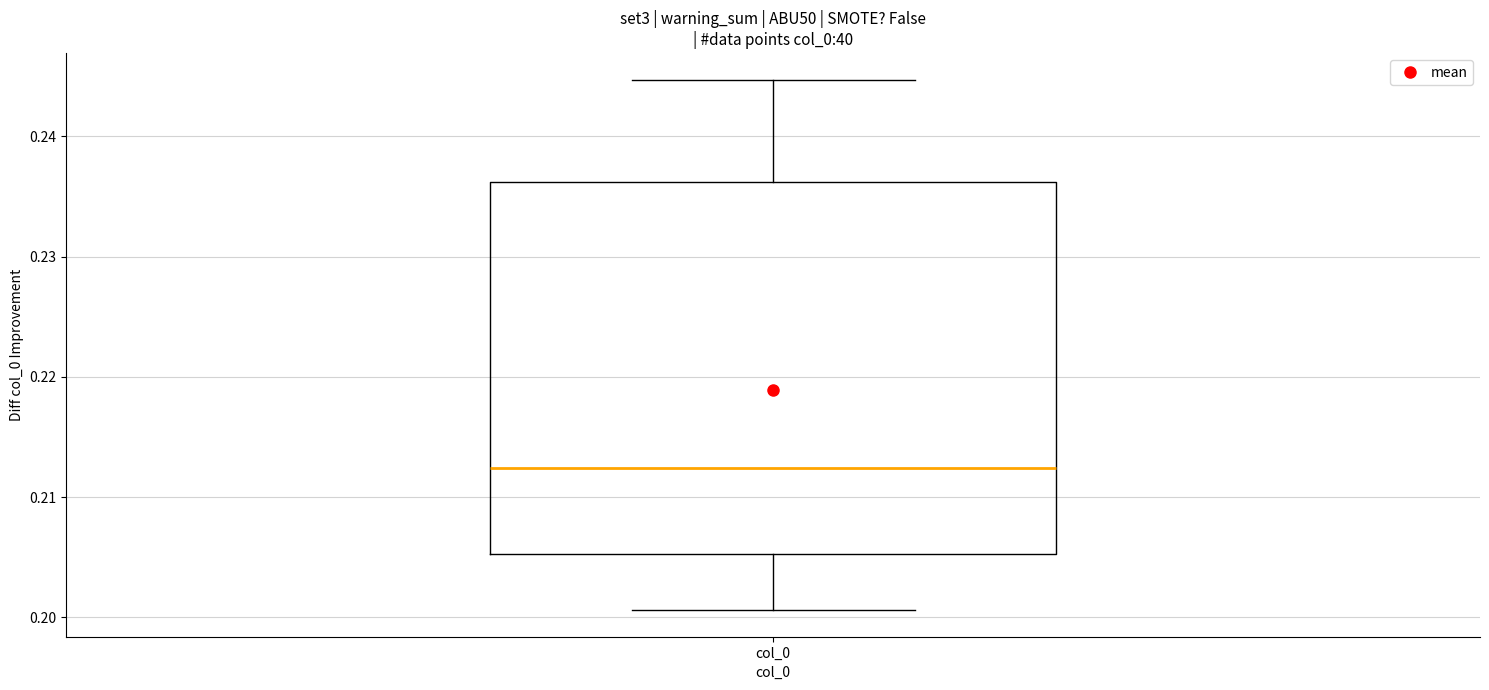

Where is the lower edge of the box for col_0 on the y-axis? The values are not printed on the chart, so give them approximately, as read against the axis.

0.205